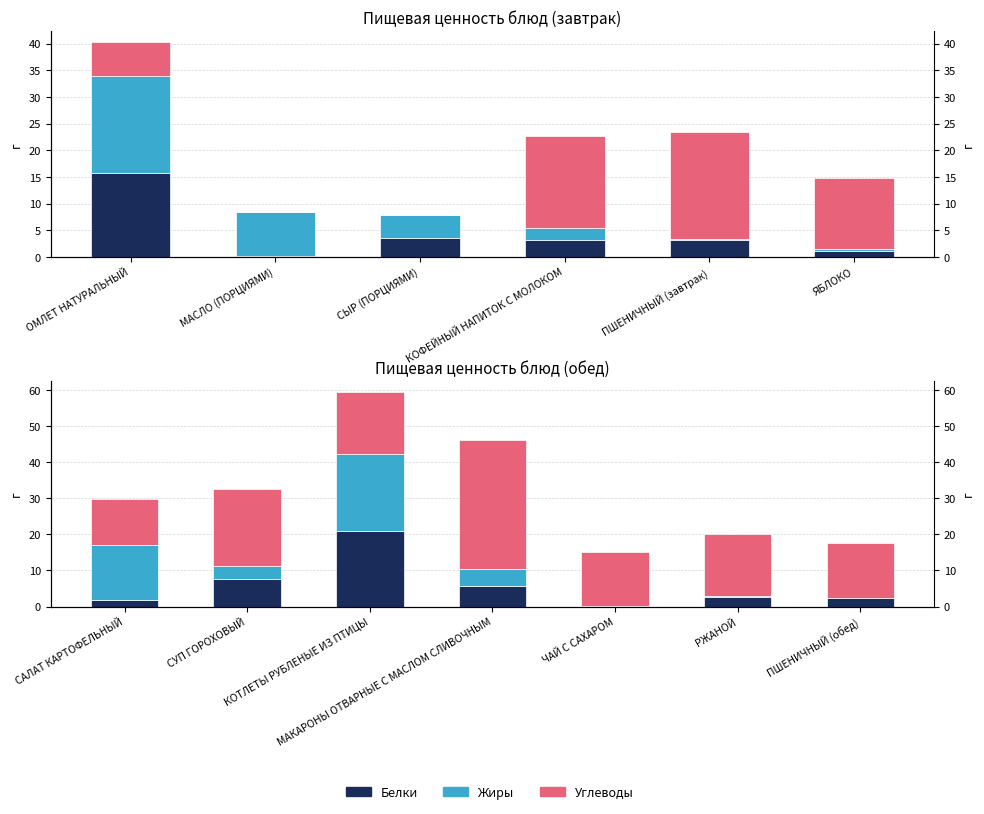

How many series are shown in this chart?

3